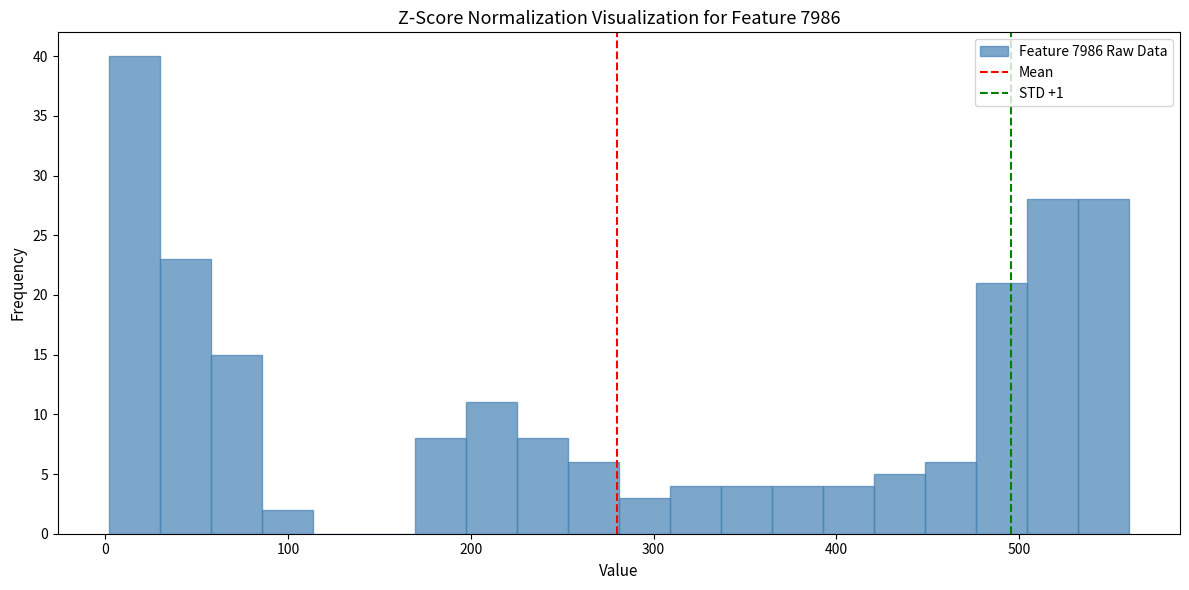

Read against the x-axis, roughly where is the centre of the tallest bar?

20